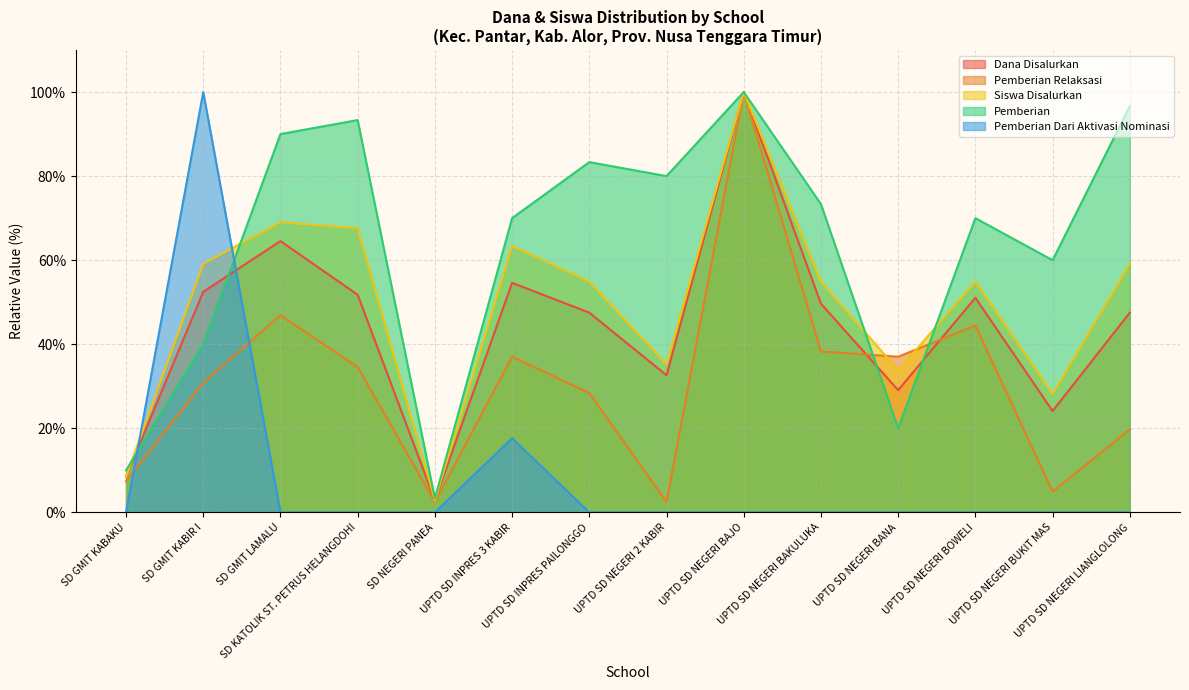

What is the value of the Pemberian point at the 9th from the left?

100.0